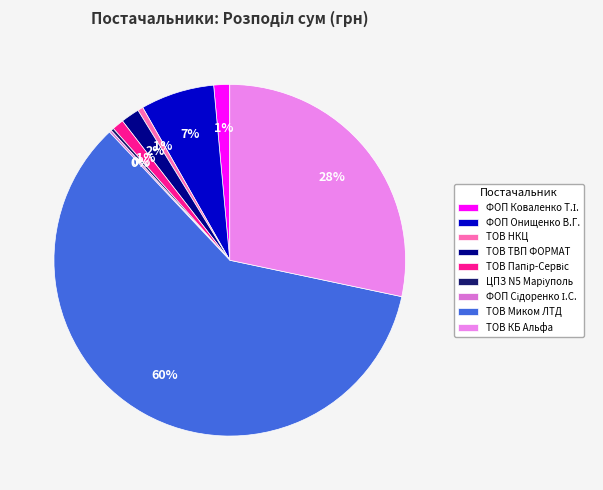

Does any single category account for the majority?

Yes